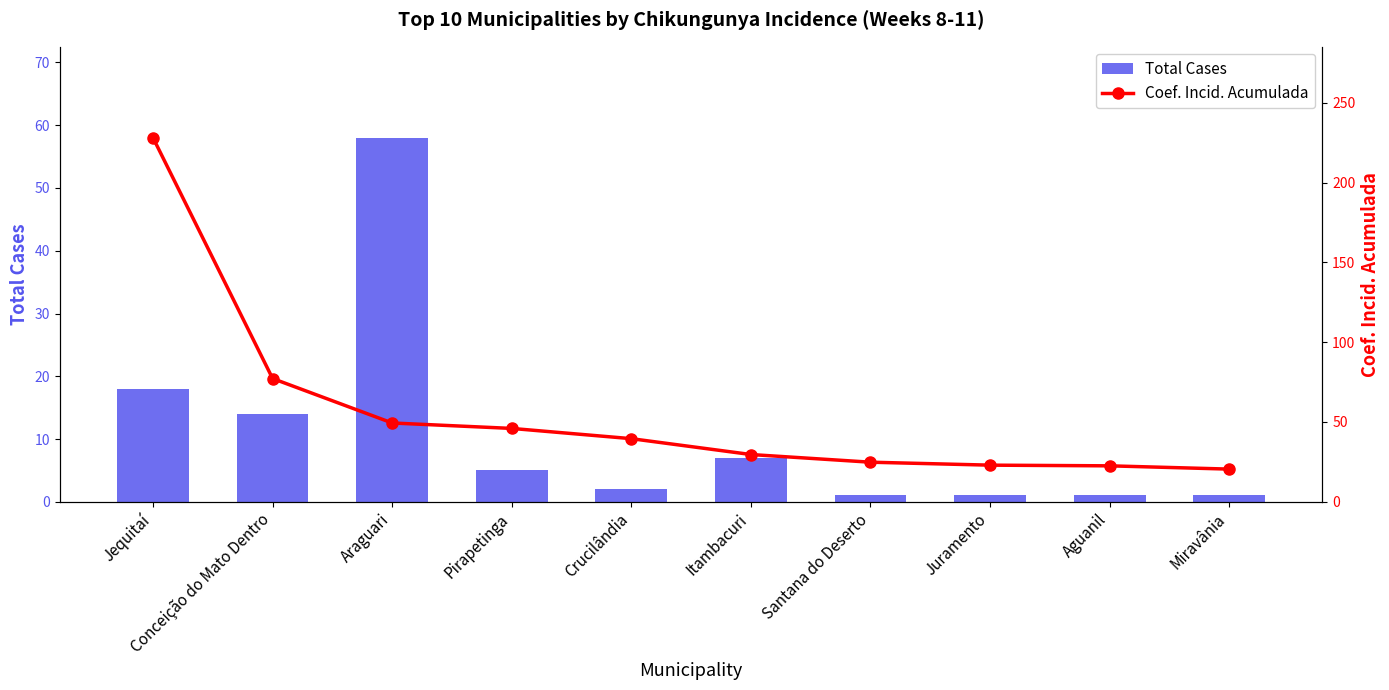

Reading left to right, what are all the values shown in this chart?

Total Cases: Jequitaí=18.0	Conceição do Mato Dentro=14.0	Araguari=58.0	Pirapetinga=5.0	Crucilândia=2.0	Itambacuri=7.0	Santana do Deserto=1.0	Juramento=1.0	Aguanil=1.0	Miravânia=1.0
Coef. Incid. Acumulada: Jequitaí=228.1	Conceição do Mato Dentro=77.2	Araguari=49.4	Pirapetinga=46.0	Crucilândia=39.5	Itambacuri=29.6	Santana do Deserto=24.8	Juramento=22.9	Aguanil=22.5	Miravânia=20.5